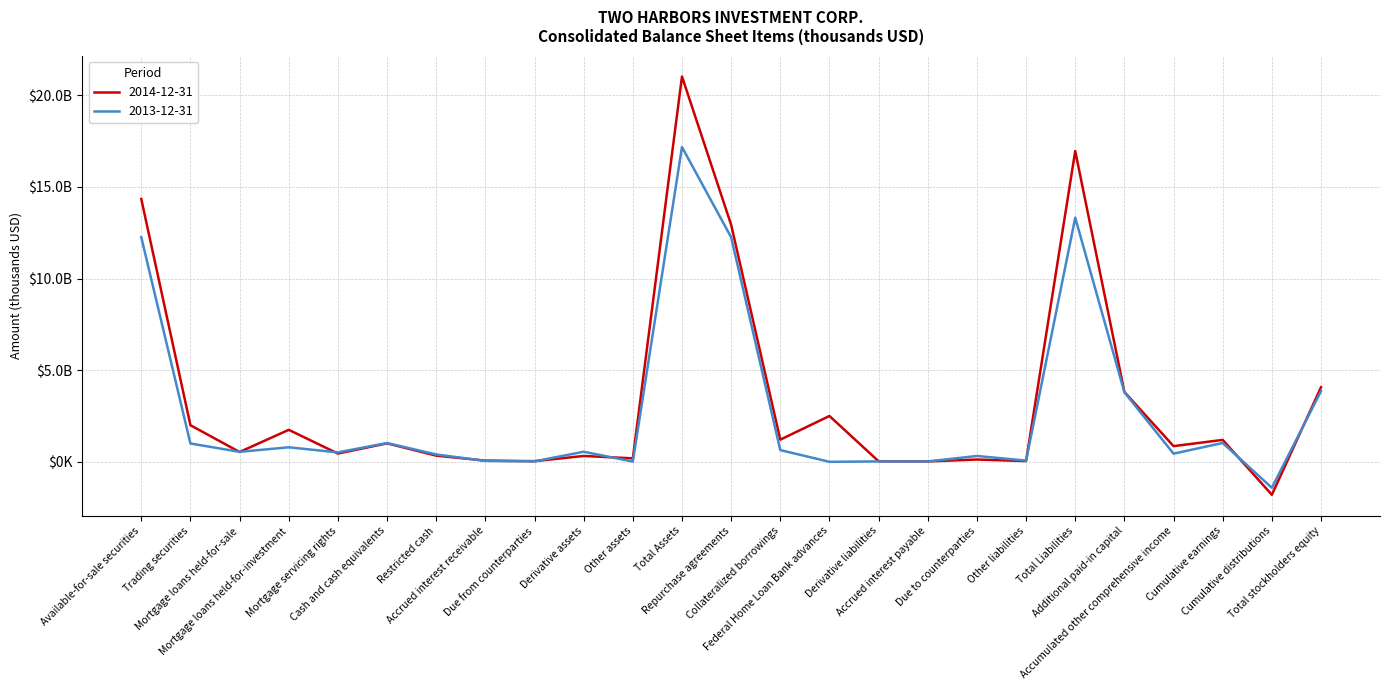

What are all the series names shown in the legend?

2014-12-31, 2013-12-31